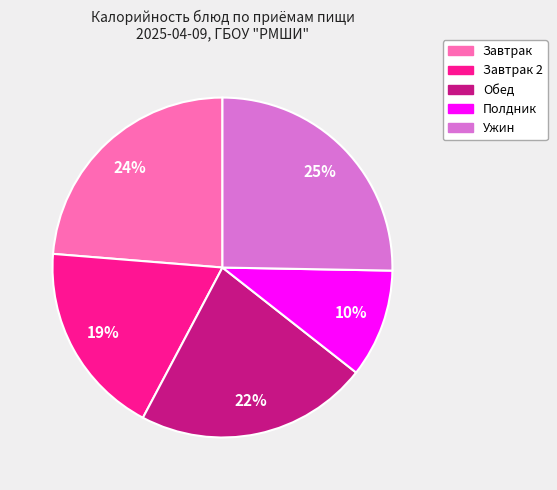

Does any single category account for the majority?

No